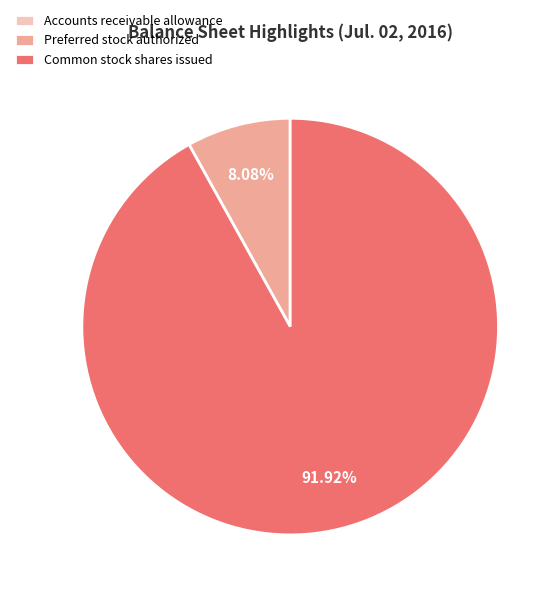

To the nearest percent, what portion does Preferred stock authorized represent?

8%